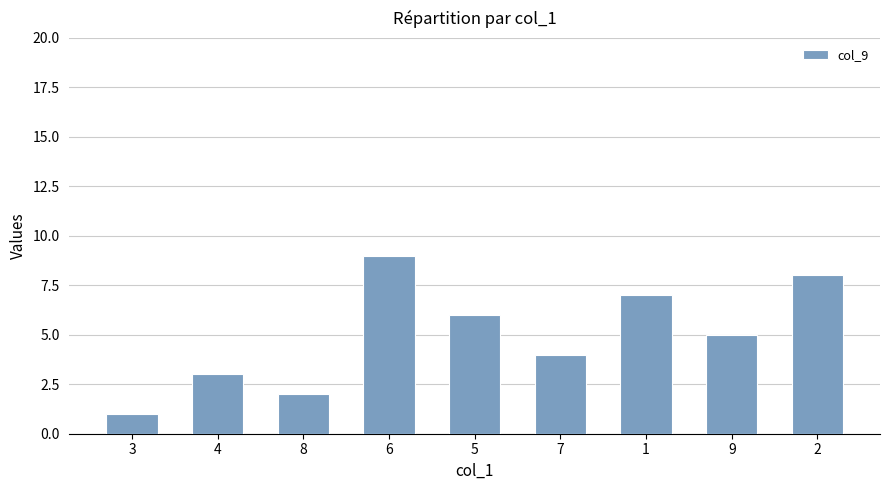

What is the change in value from 4 to 1?

+4